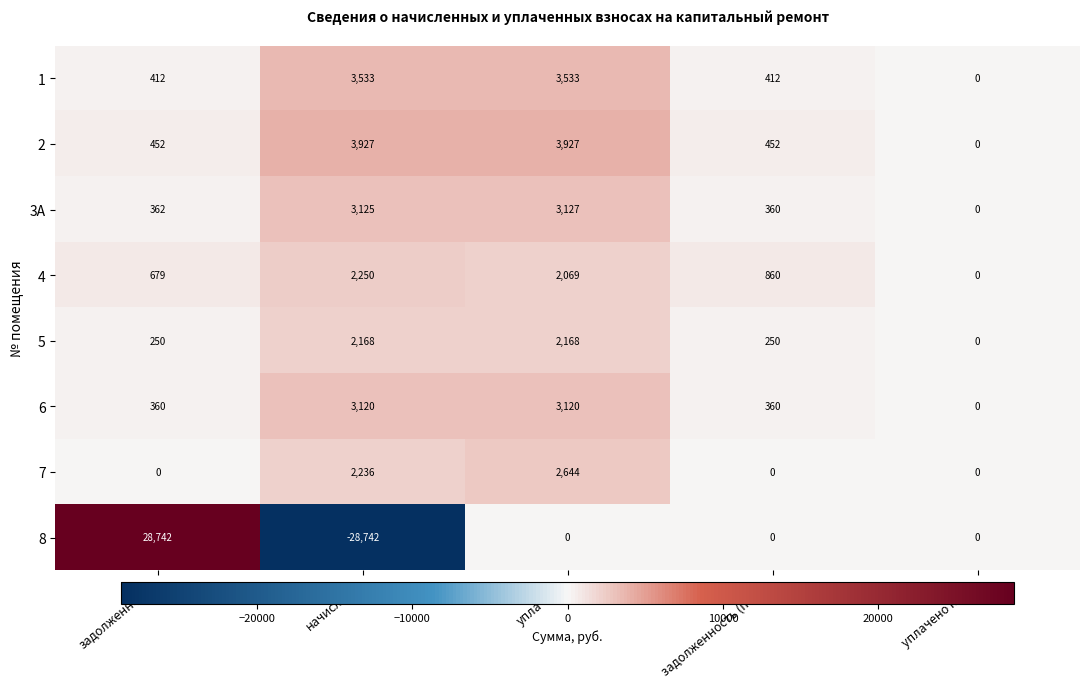

What is the maximum value shown in the chart?

28742